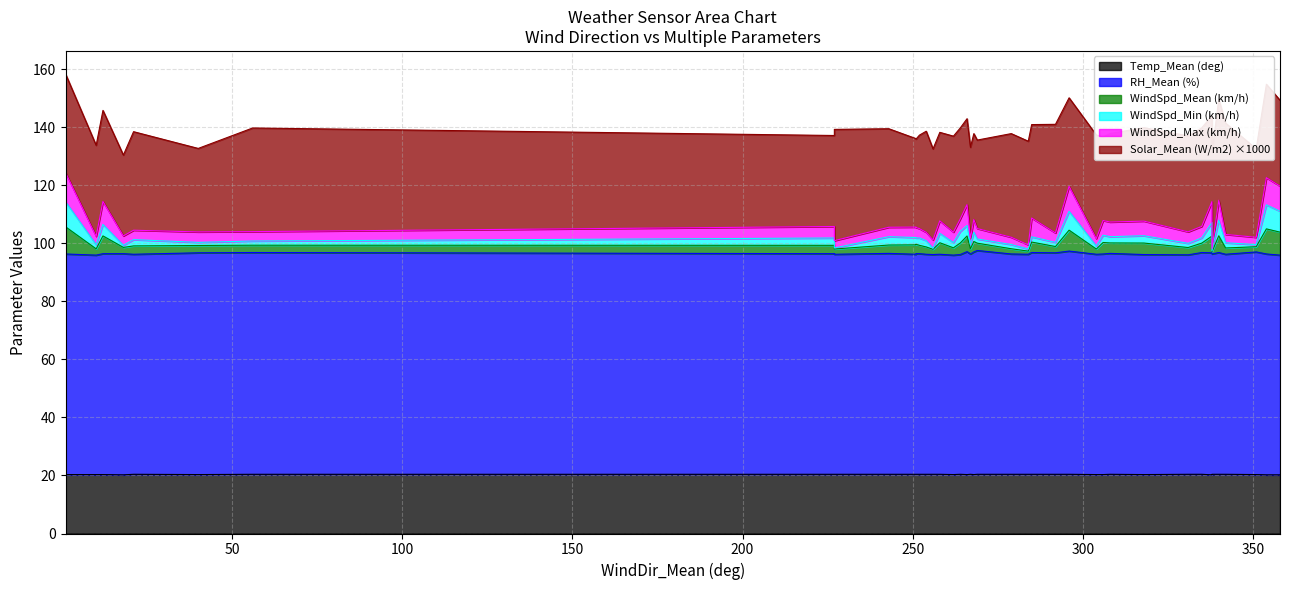

True or false: Solar_Mean (W/m2) has more than 1 interior local peaks.

True